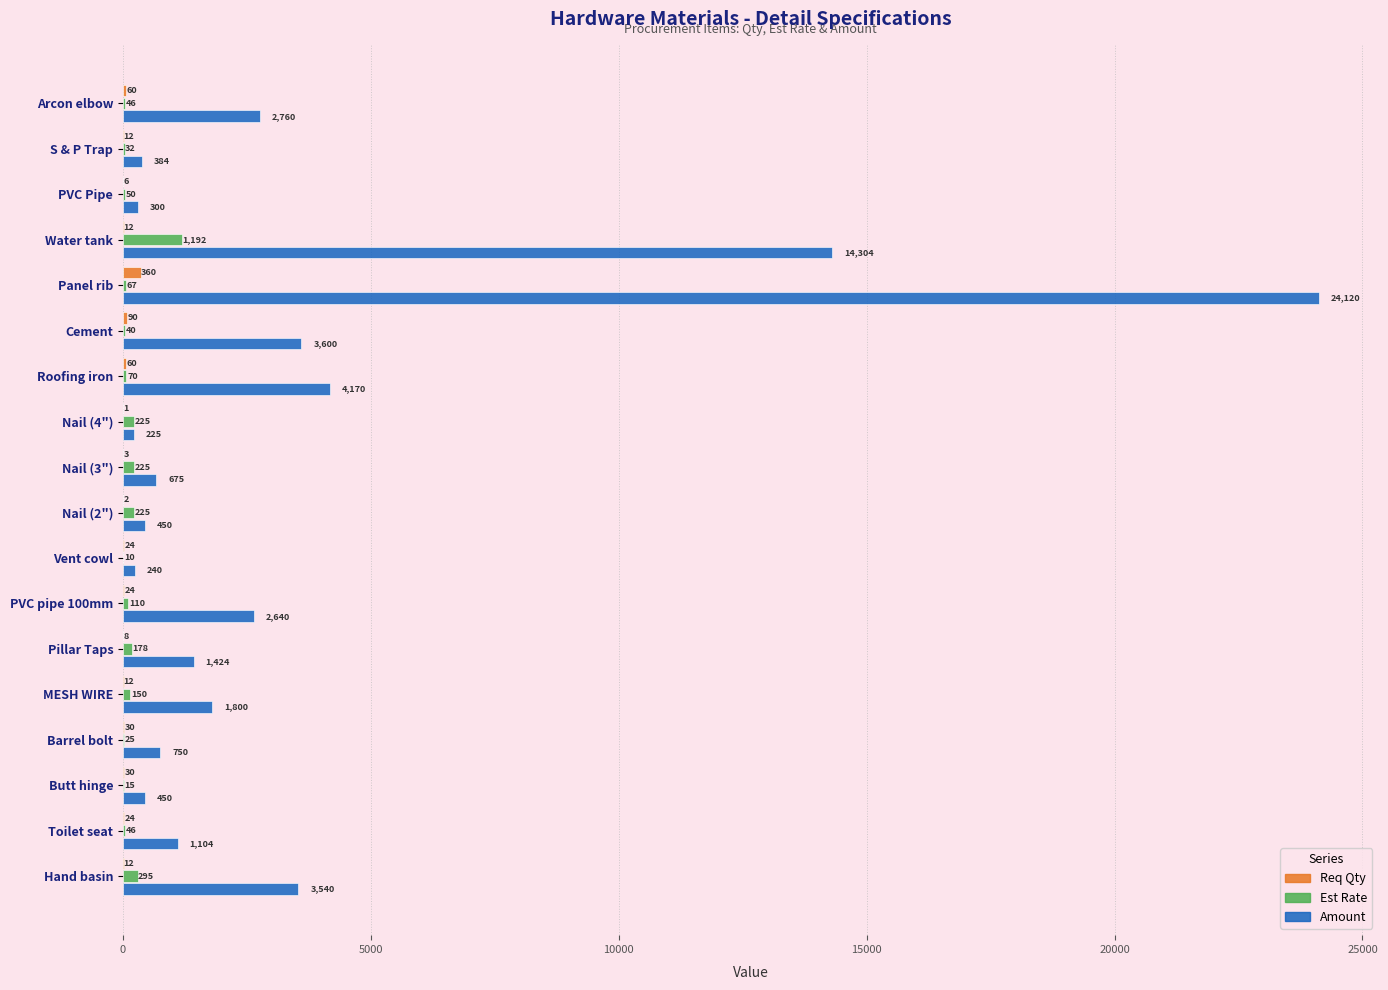

What is the approximate value of Amount at Arcon elbow?

2760.0